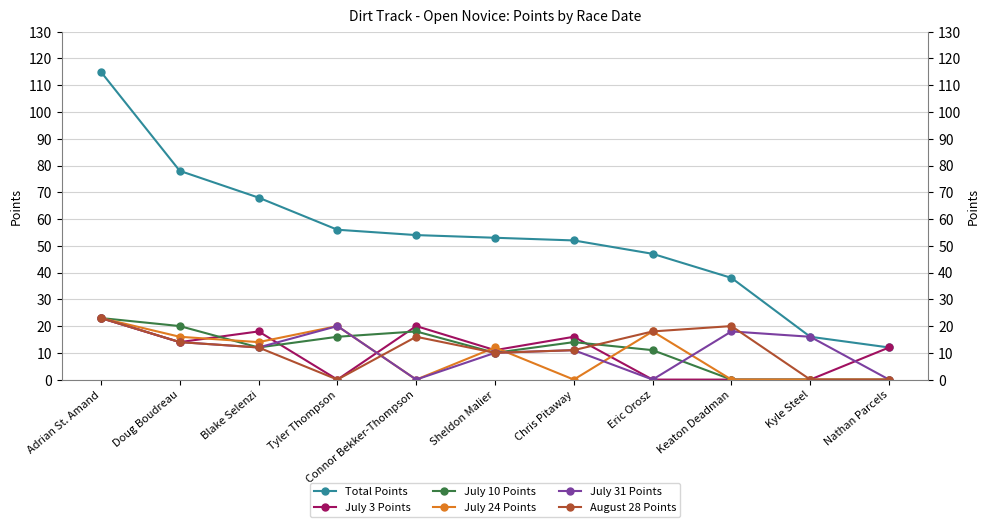

What is the highest value of the July 3 Points series?

23